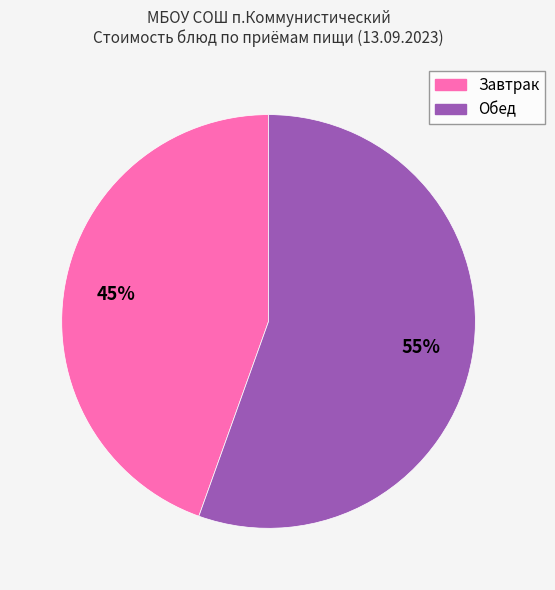

To the nearest percent, what is the average slice percentage?

50%